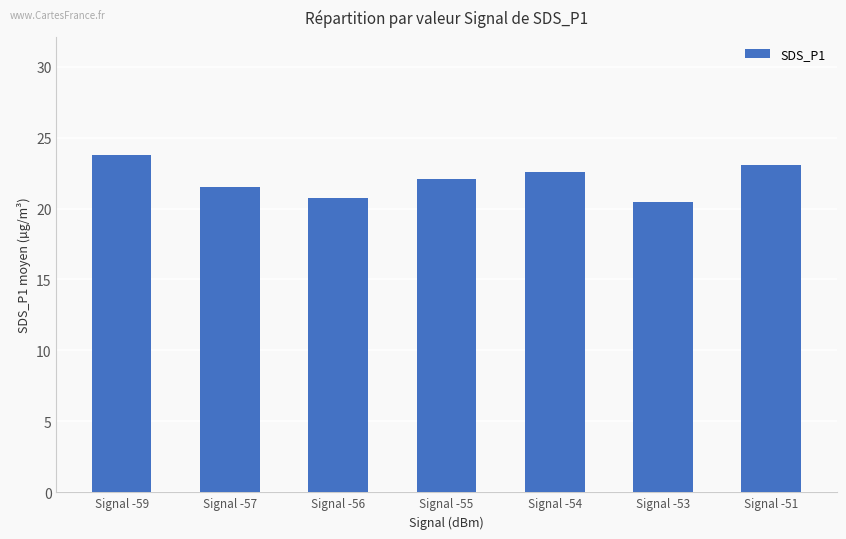

Reading right to left, transcribe all the data shown in this chart.

23.1	20.5	22.6	22.1	20.8	21.5	23.8